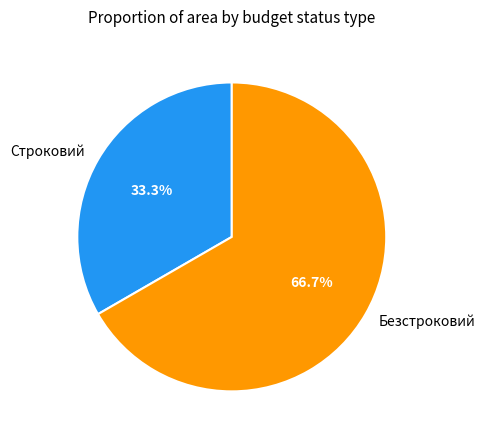

How many slices are in this pie chart?

2